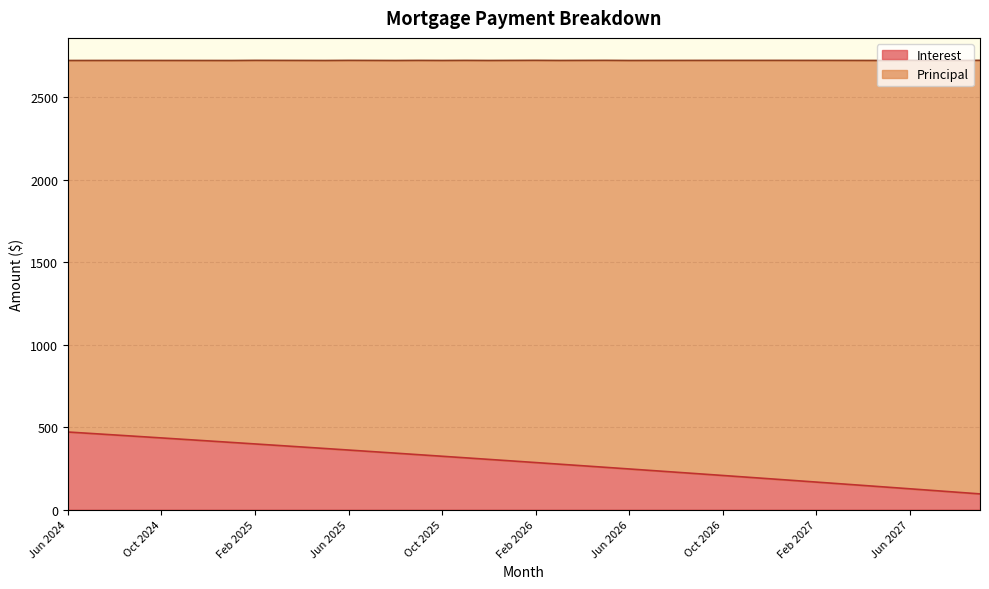

Count the number of categories in the chart.

40